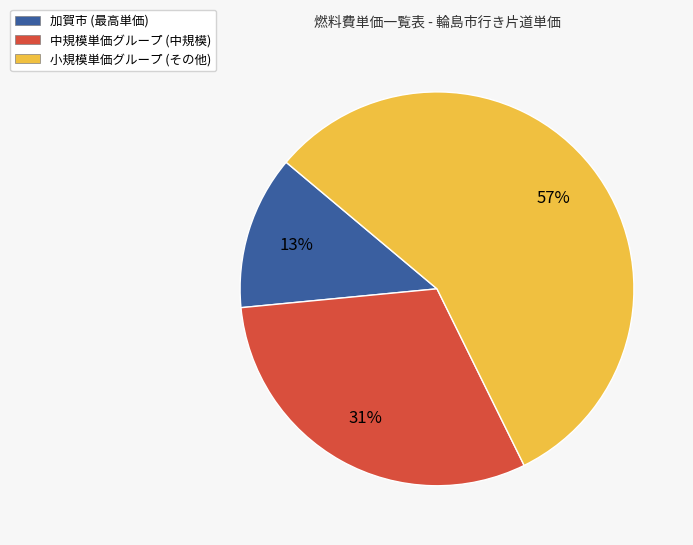

How many segments does this pie chart have?

3